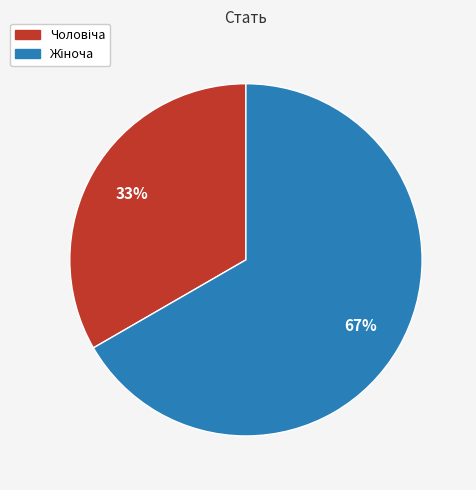

To the nearest percent, what is the average slice percentage?

50%